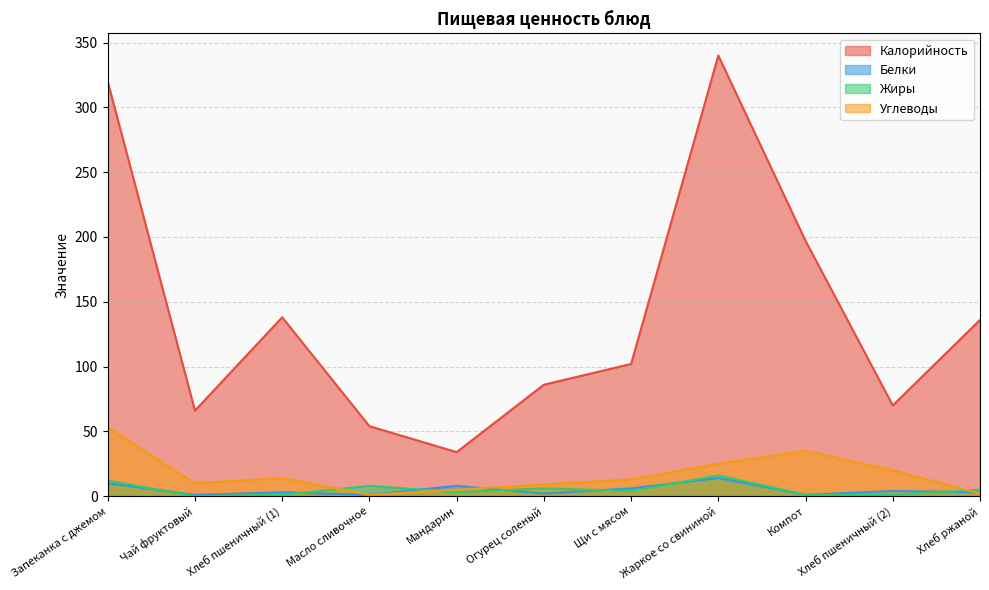

What are all the series names shown in the legend?

Калорийность, Белки, Жиры, Углеводы